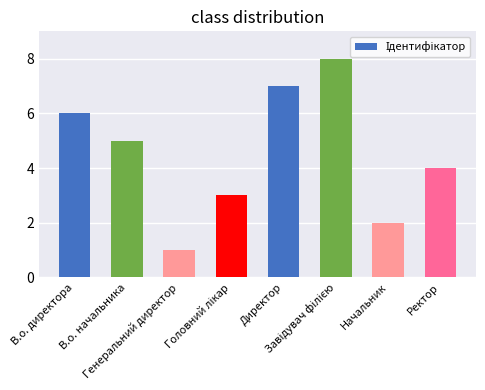

What is the difference between the second highest and second lowest values?

5